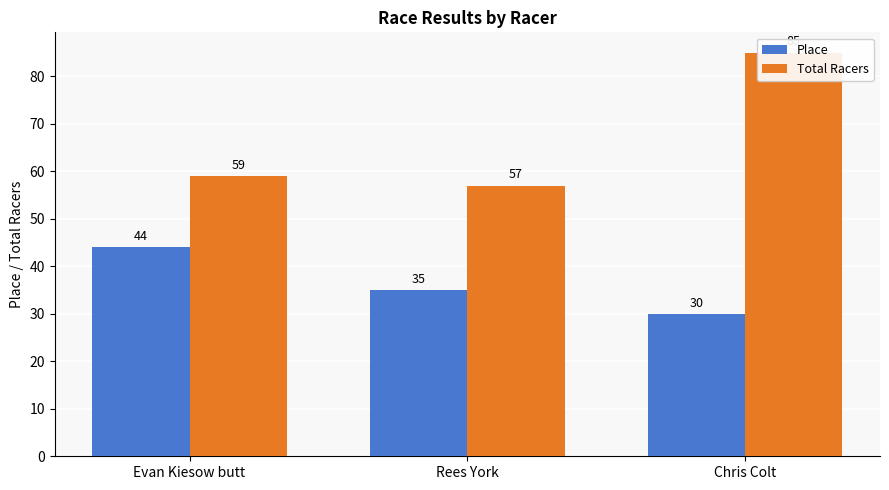

How many data points in Place are less than 35?

1